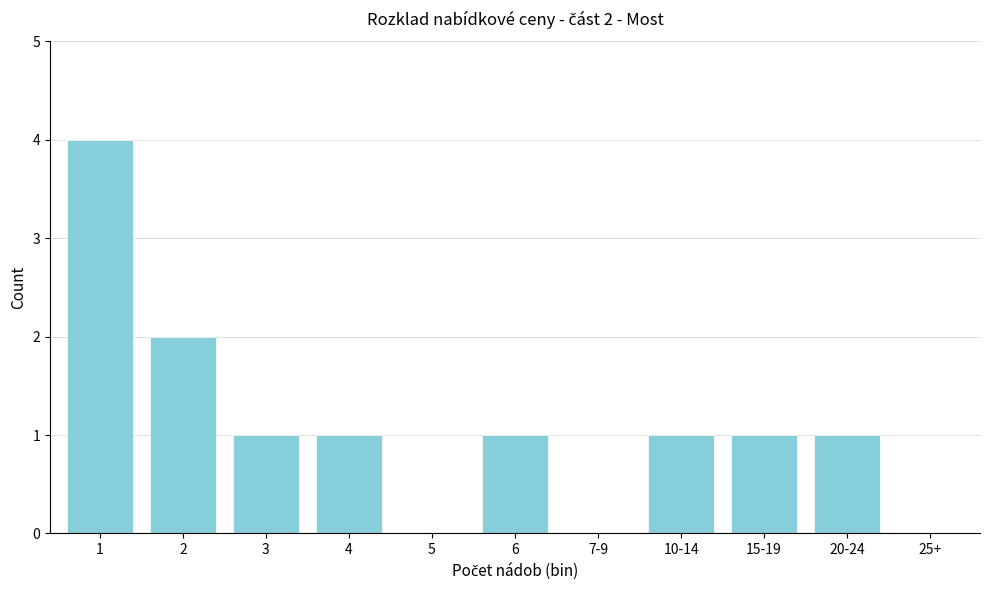

Reading left to right, transcribe all the data shown in this chart.

1=4	2=2	3=1	4=1	5=0	6=1	7-9=0	10-14=1	15-19=1	20-24=1	25+=0